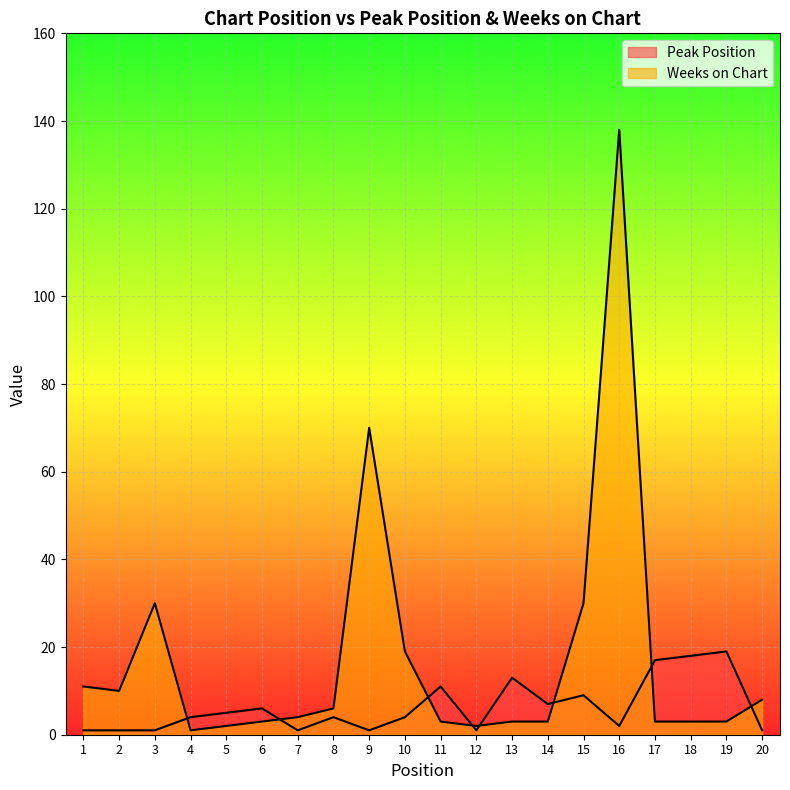

True or false: Peak Position has more than 0 interior local peaks.

True